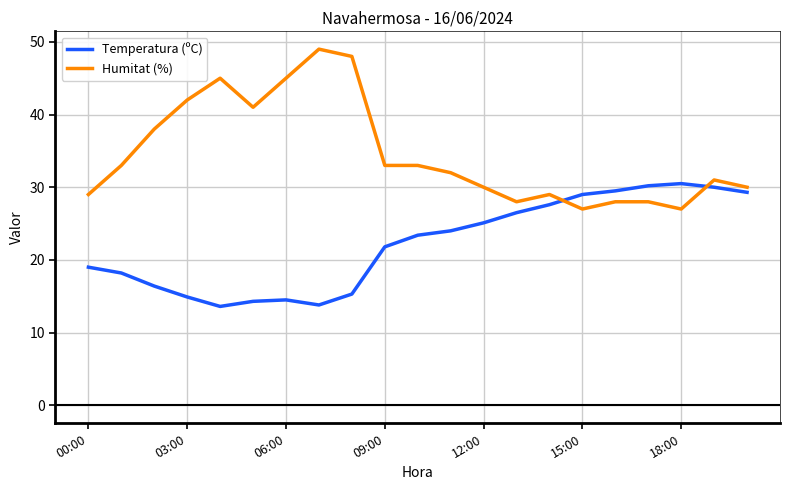

What is the lowest value of the Humitat (%) series?

27.0